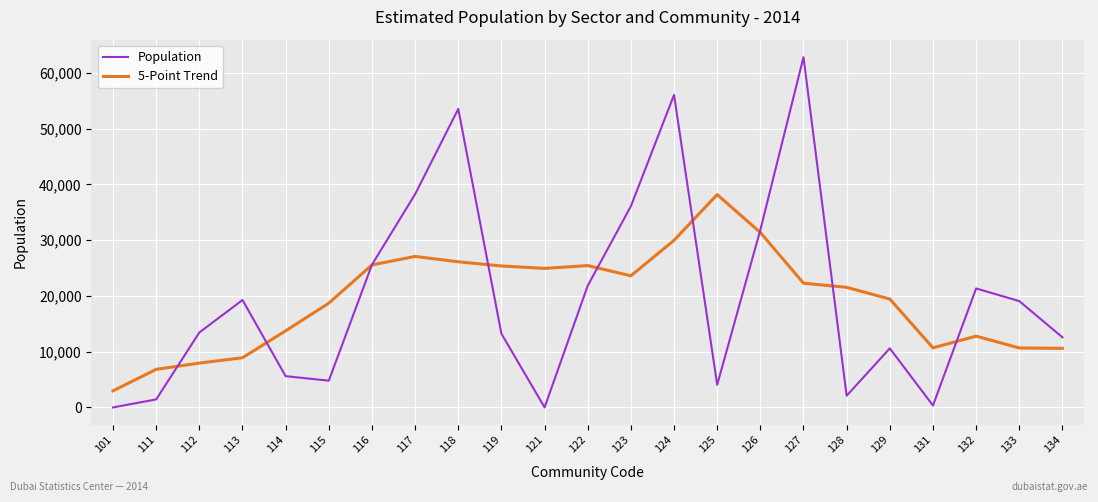

The value of Population at 112 is 13445.0. True or false?

True